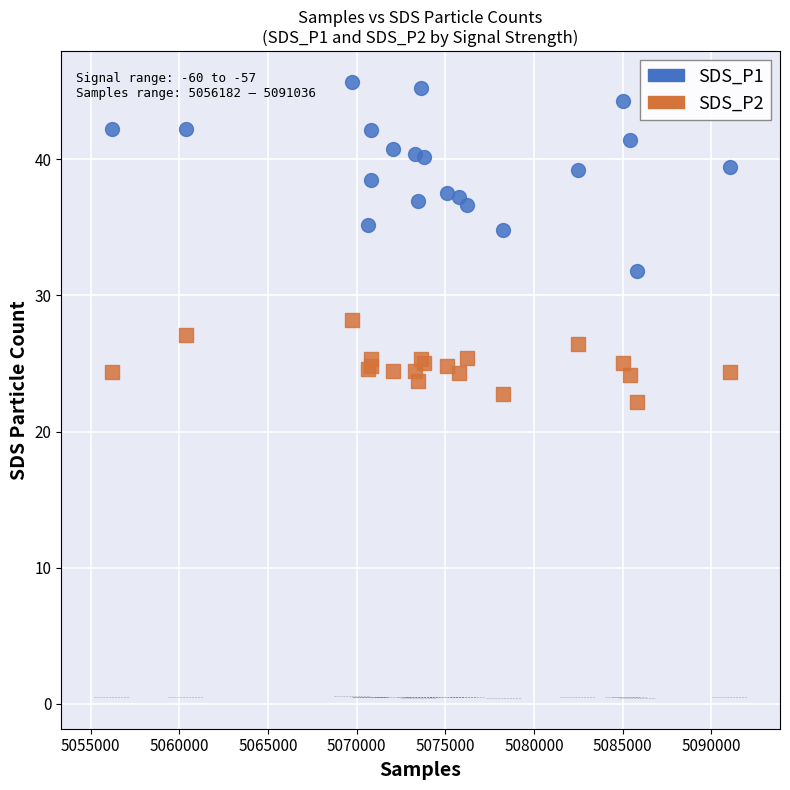

Across all series, what Y value is closest to 33?

31.8